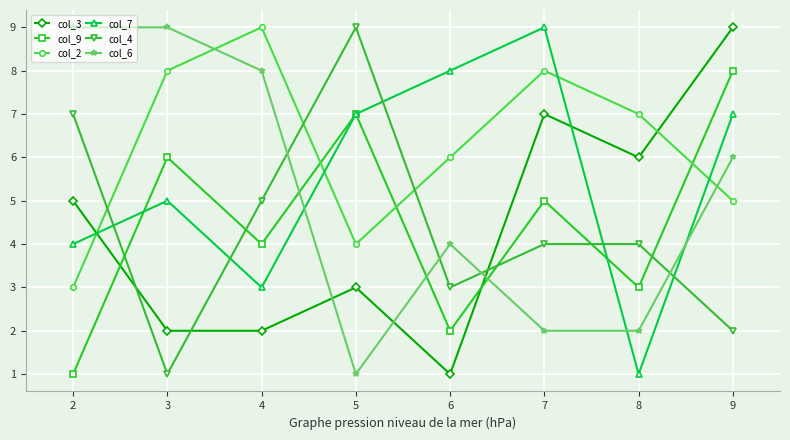

How many lines are shown in the chart?

6